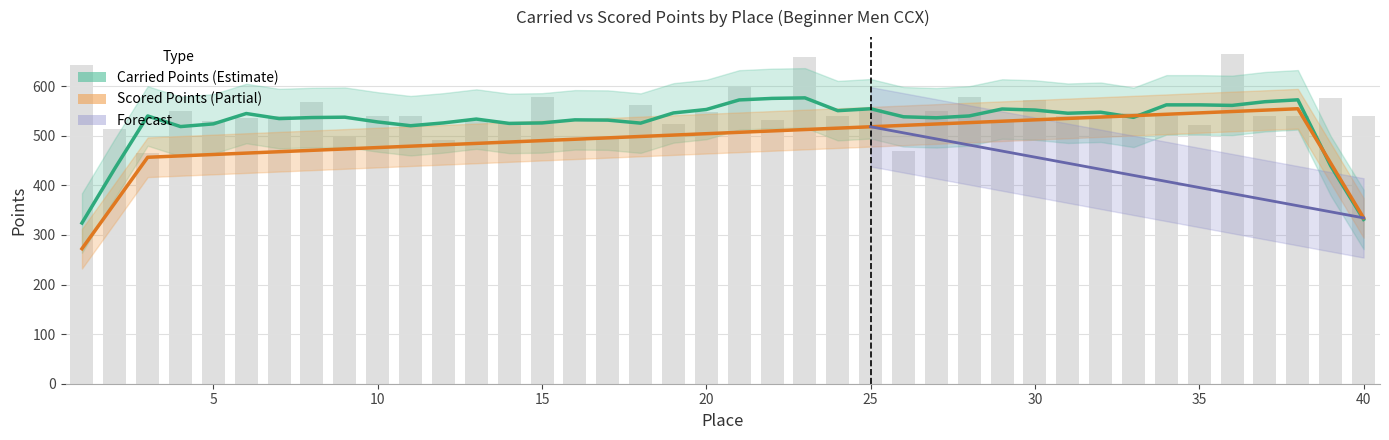

List the labels in order of value, smallest first.

3, 26, 12, 16, 17, 9, 2, 35, 19, 14, 5, 29, 13, 22, 6, 7, 10, 11, 24, 31, 32, 34, 37, 38, 40, 33, 20, 4, 27, 25, 18, 8, 30, 39, 28, 15, 21, 1, 23, 36